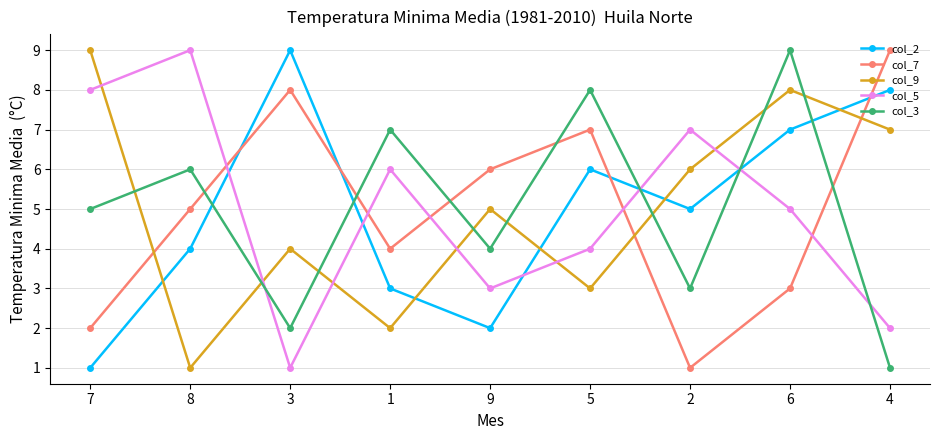

The col_2 series shows 8 at 5. True or false?

False